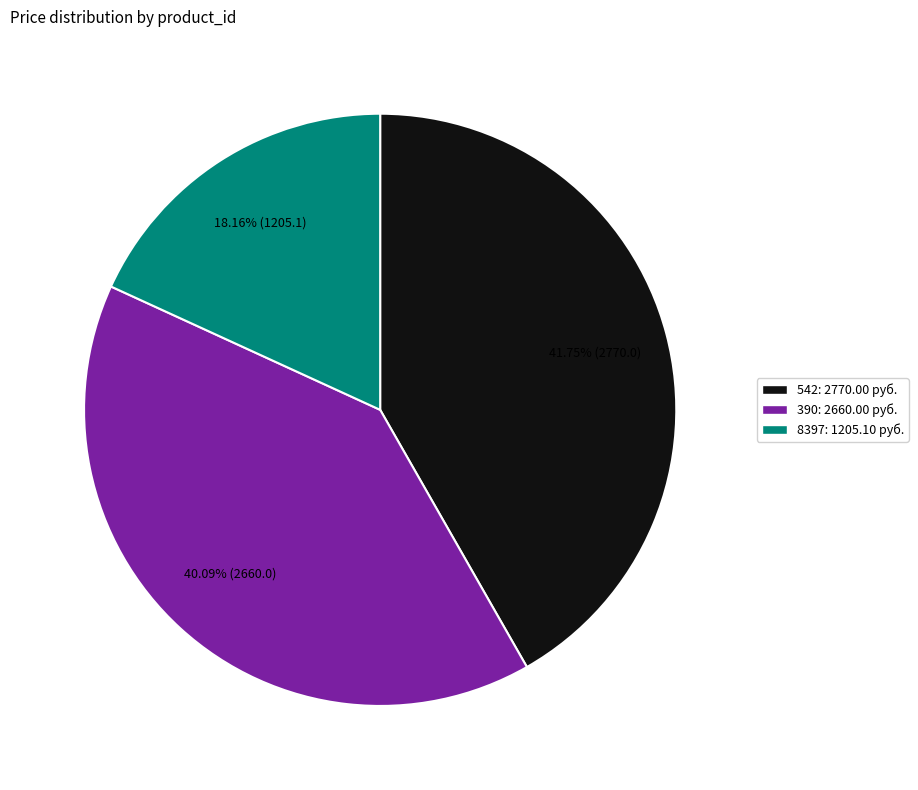

Which has a higher value, 390 or 542?

542